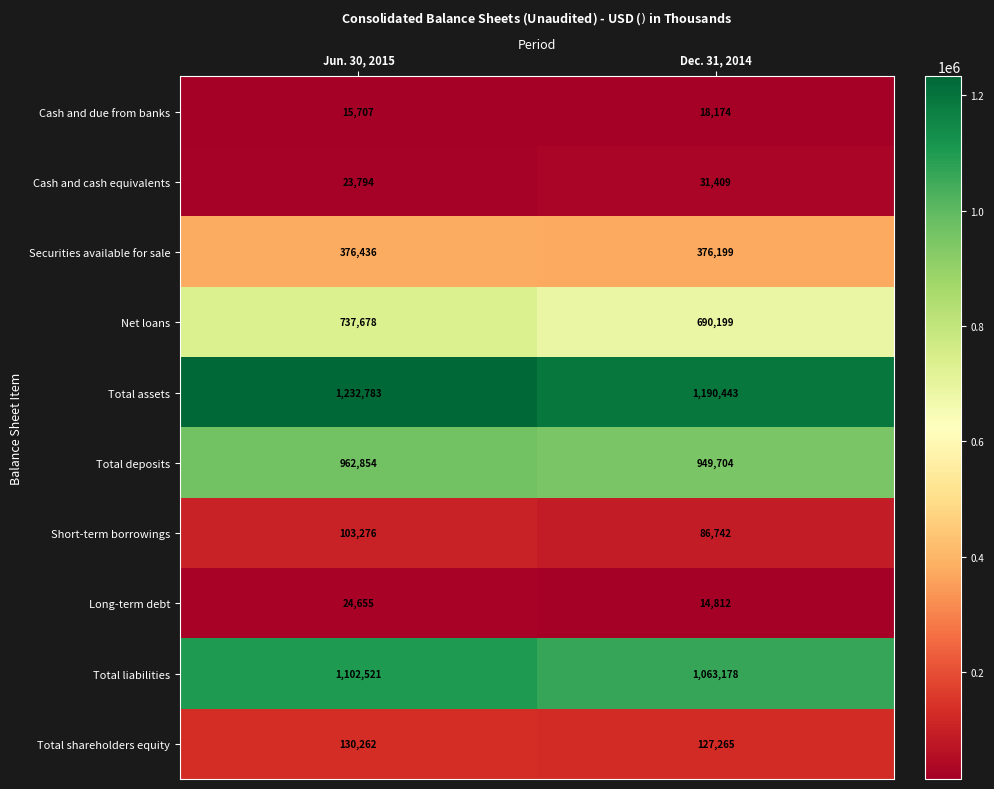

At Jun. 30, 2015, list the series in order from smallest to largest.

Cash and due from banks, Cash and cash equivalents, Long-term debt, Short-term borrowings, Total shareholders equity, Securities available for sale, Net loans, Total deposits, Total liabilities, Total assets